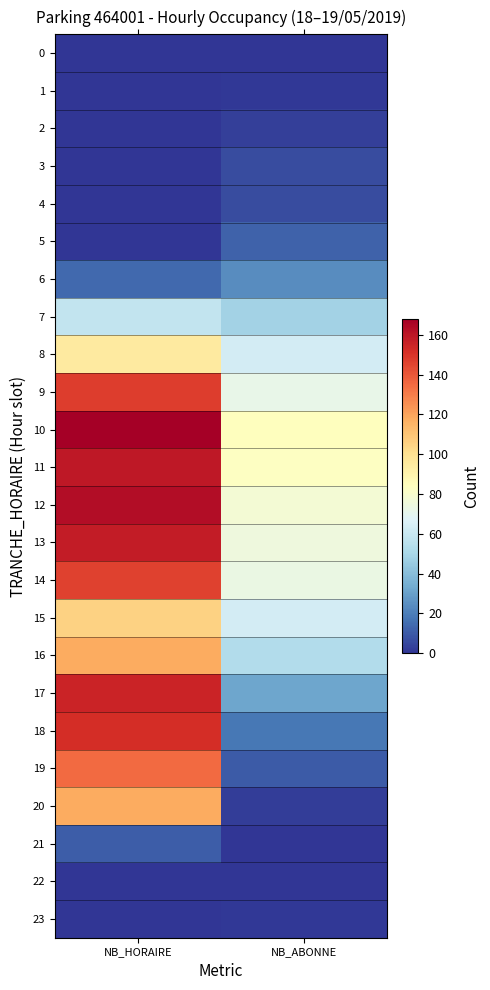

At NB_ABONNE, list the series in order from smallest to largest.

0, 21, 22, 1, 23, 20, 2, 3, 4, 19, 5, 18, 6, 17, 7, 16, 8, 15, 9, 14, 13, 12, 11, 10